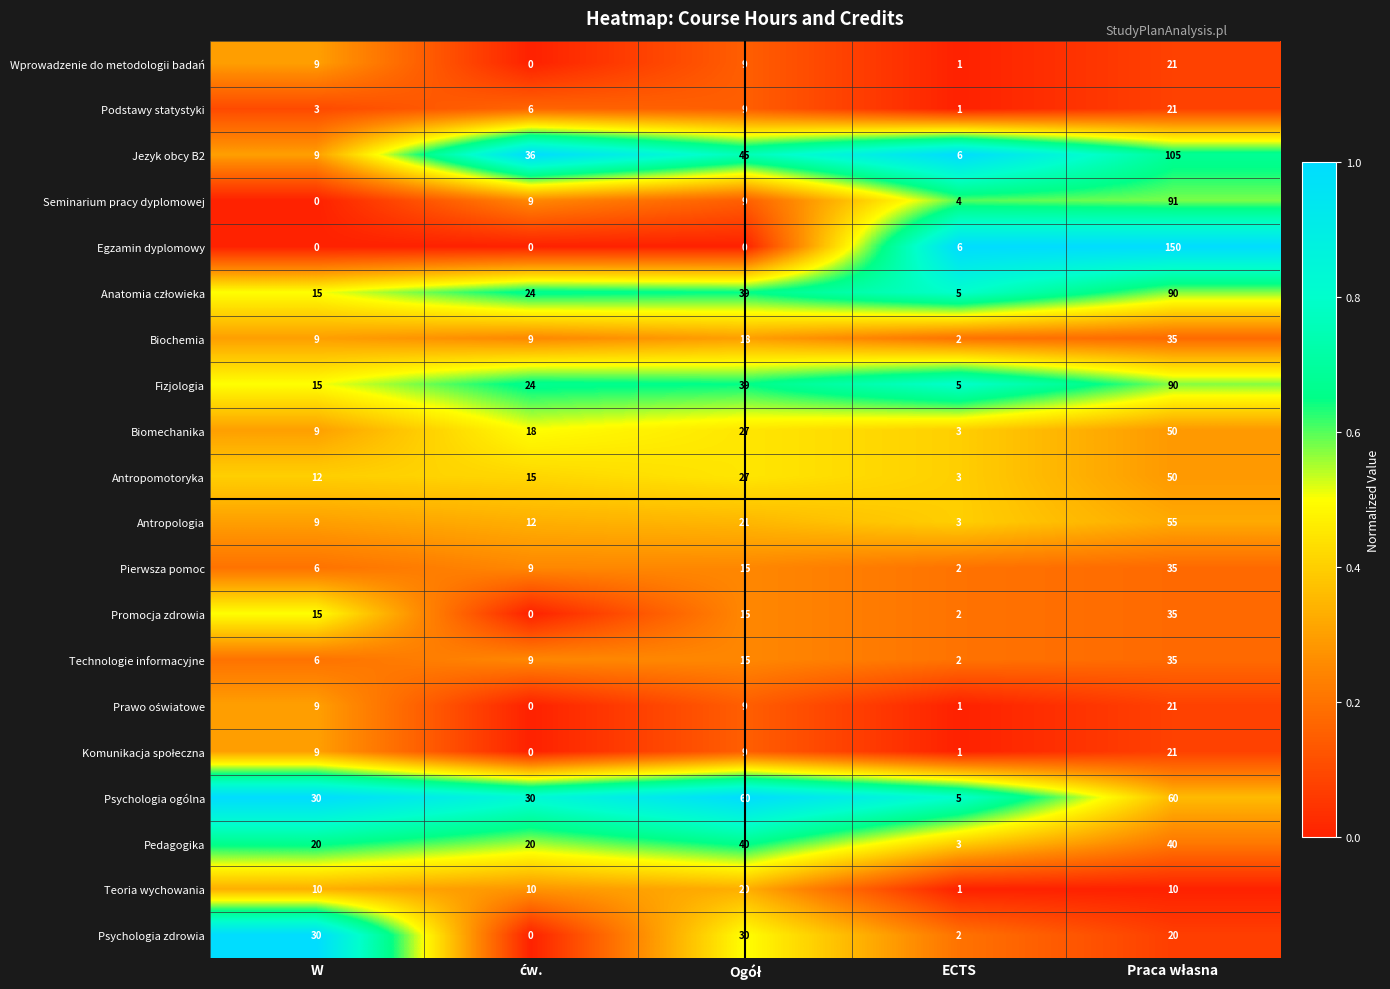

Count the Biochemia values in the range 9 to 18.

3